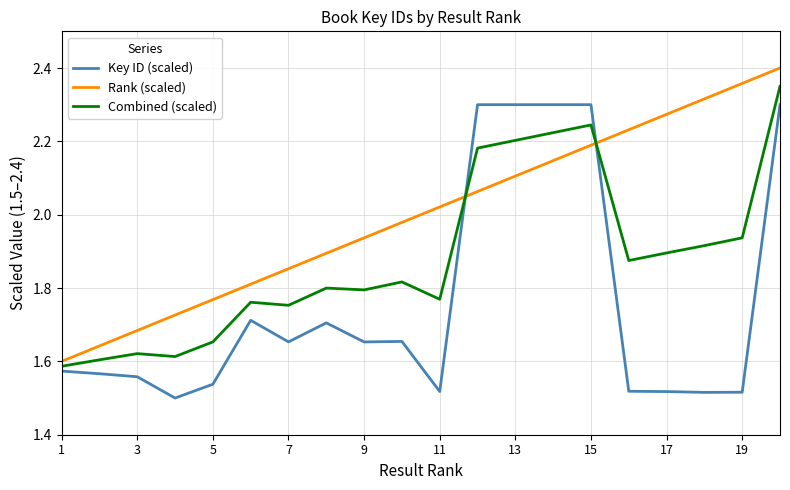

Rank the series by their average value, from highest to lowest.

Rank (scaled), Combined (scaled), Key ID (scaled)